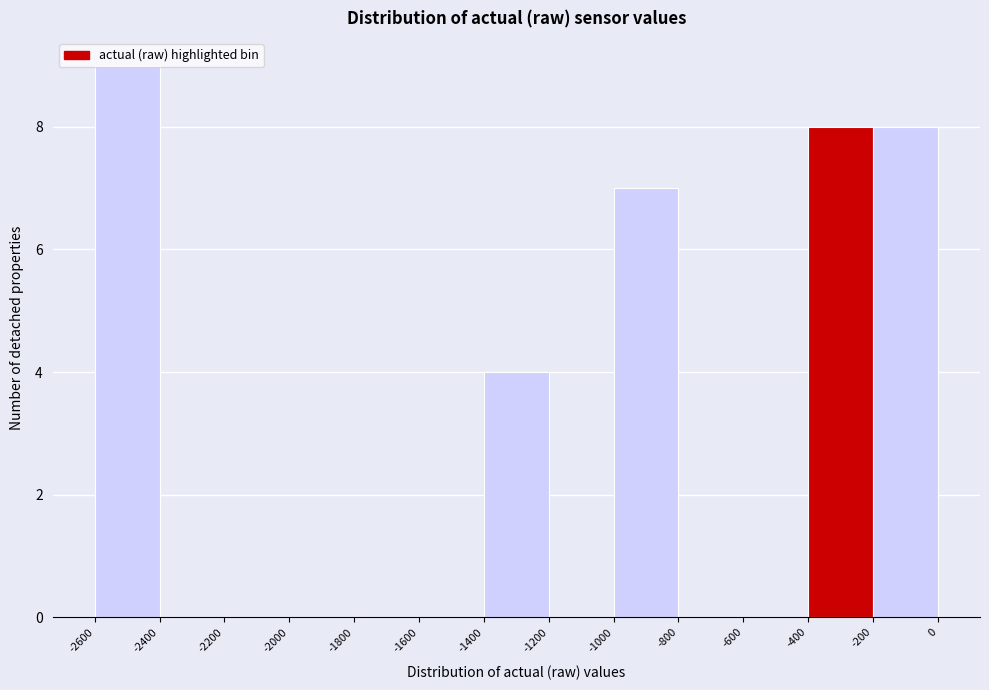

Reading left to right, transcribe this chart: for each bar, give the range it covers on the x-axis and its height. The values are not printed on the chart, so give them approximately, as read against the axis.

-2600 to -2400: 9
-2400 to -2200: 0
-2200 to -2000: 0
-2000 to -1800: 0
-1800 to -1600: 0
-1600 to -1400: 0
-1400 to -1200: 4
-1200 to -1000: 0
-1000 to -800: 7
-800 to -600: 0
-600 to -400: 0
-400 to -200: 8
-200 to 0: 8